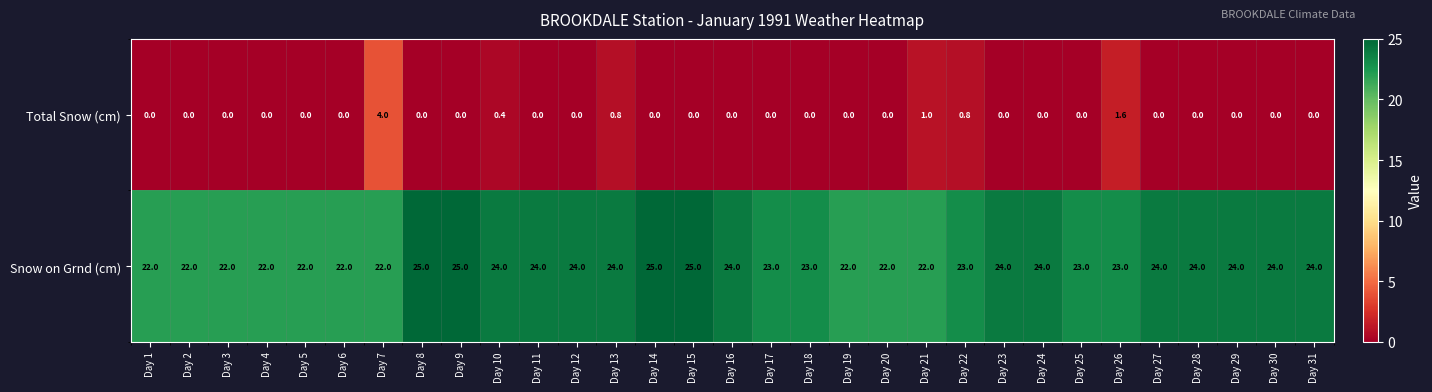

List the series in order of their peak value, lowest first.

Total Snow (cm), Snow on Grnd (cm)